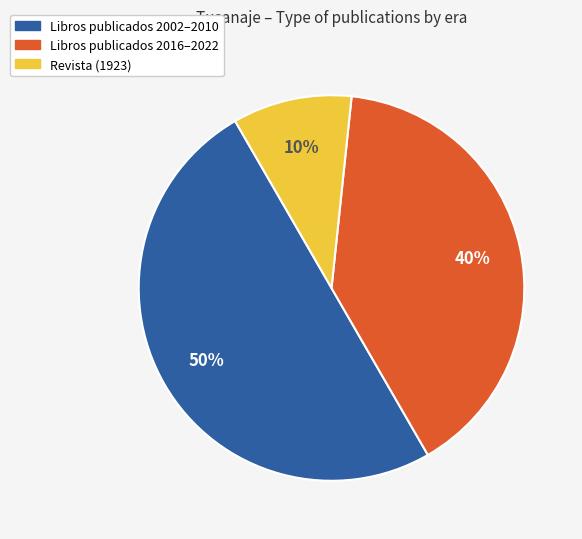

To the nearest percent, what is the difference between the largest and smallest slice percentages?

40%